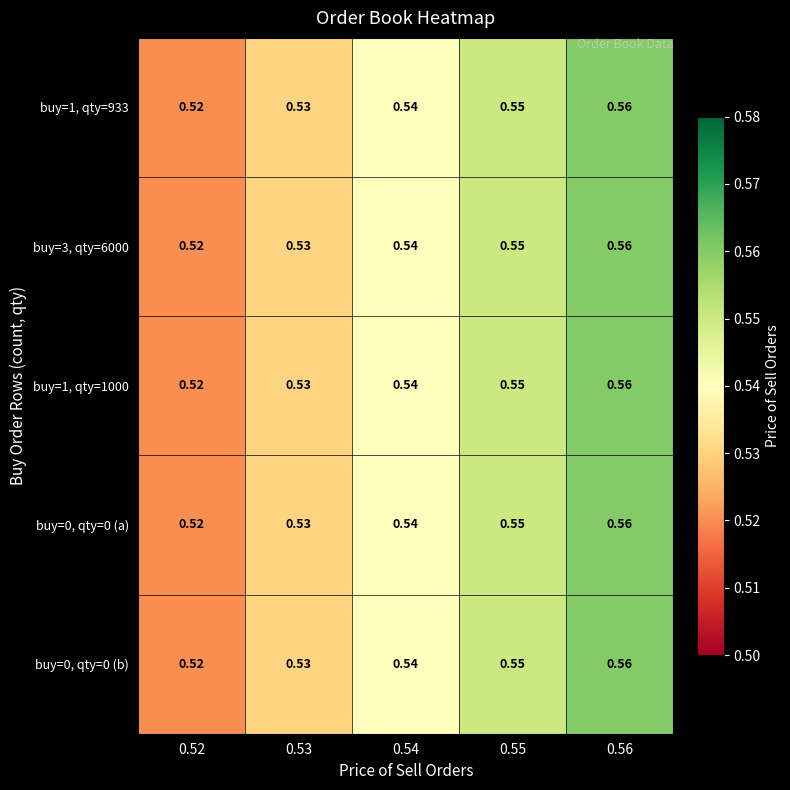

Which category has the lowest value across all series?

0.52